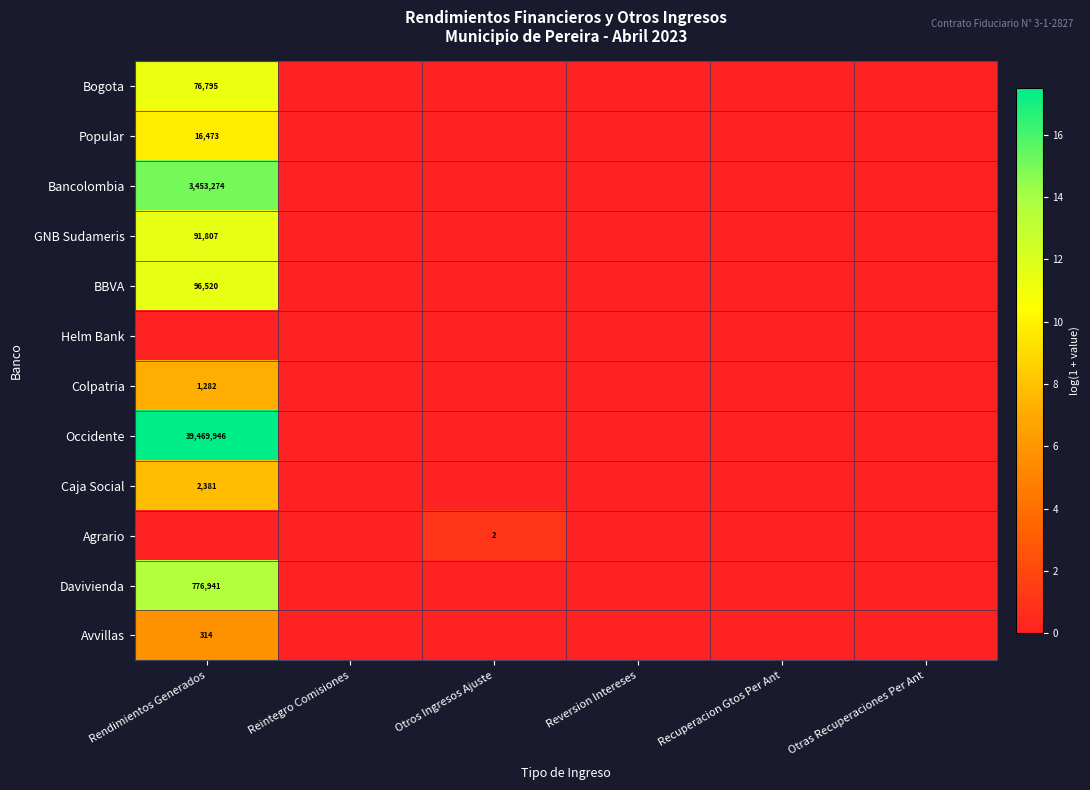

The Bogota series shows 76795 at Rendimientos Generados. True or false?

True